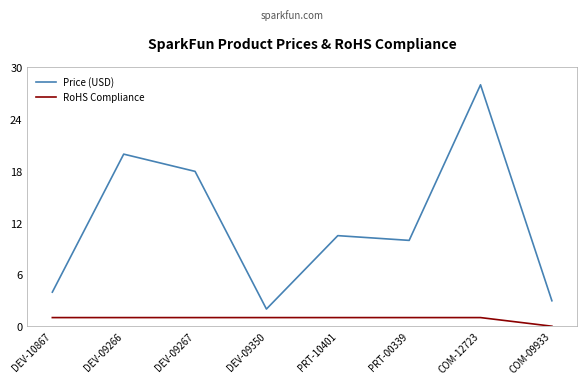

What is the difference between the second highest and minimum values in the Price (USD) series?

18.0